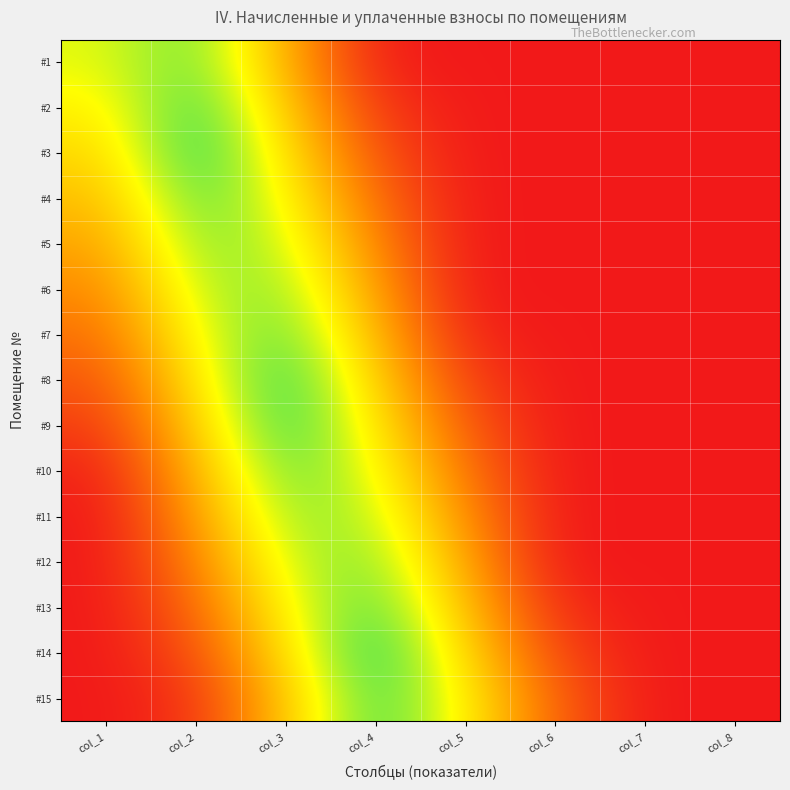

Reading left to right, extract all data points from this chart.

#1: col_1=0.4	col_2=0.7	col_3=-0.1	col_4=-1.0	col_5=-1.0	col_6=-1.0	col_7=-1.0	col_8=-1.0
#2: col_1=0.2	col_2=0.9	col_3=0.0	col_4=-0.8	col_5=-1.0	col_6=-1.0	col_7=-1.0	col_8=-1.0
#3: col_1=0.1	col_2=1.0	col_3=0.2	col_4=-0.7	col_5=-1.0	col_6=-1.0	col_7=-1.0	col_8=-1.0
#4: col_1=-0.0	col_2=0.8	col_3=0.3	col_4=-0.5	col_5=-1.0	col_6=-1.0	col_7=-1.0	col_8=-1.0
#5: col_1=-0.2	col_2=0.7	col_3=0.5	col_4=-0.4	col_5=-1.0	col_6=-1.0	col_7=-1.0	col_8=-1.0
#6: col_1=-0.4	col_2=0.5	col_3=0.6	col_4=-0.2	col_5=-1.0	col_6=-1.0	col_7=-1.0	col_8=-1.0
#7: col_1=-0.5	col_2=0.4	col_3=0.8	col_4=-0.1	col_5=-0.9	col_6=-1.0	col_7=-1.0	col_8=-1.0
#8: col_1=-0.7	col_2=0.2	col_3=0.9	col_4=0.1	col_5=-0.8	col_6=-1.0	col_7=-1.0	col_8=-1.0
#9: col_1=-0.8	col_2=0.1	col_3=0.9	col_4=0.2	col_5=-0.6	col_6=-1.0	col_7=-1.0	col_8=-1.0
#10: col_1=-1.0	col_2=-0.1	col_3=0.8	col_4=0.4	col_5=-0.5	col_6=-1.0	col_7=-1.0	col_8=-1.0
#11: col_1=-1.0	col_2=-0.2	col_3=0.6	col_4=0.5	col_5=-0.3	col_6=-1.0	col_7=-1.0	col_8=-1.0
#12: col_1=-1.0	col_2=-0.4	col_3=0.5	col_4=0.7	col_5=-0.2	col_6=-1.0	col_7=-1.0	col_8=-1.0
#13: col_1=-1.0	col_2=-0.5	col_3=0.3	col_4=0.8	col_5=-0.0	col_6=-0.9	col_7=-1.0	col_8=-1.0
#14: col_1=-1.0	col_2=-0.7	col_3=0.2	col_4=1.0	col_5=0.1	col_6=-0.7	col_7=-1.0	col_8=-1.0
#15: col_1=-1.0	col_2=-0.8	col_3=0.0	col_4=0.9	col_5=0.3	col_6=-0.6	col_7=-1.0	col_8=-1.0